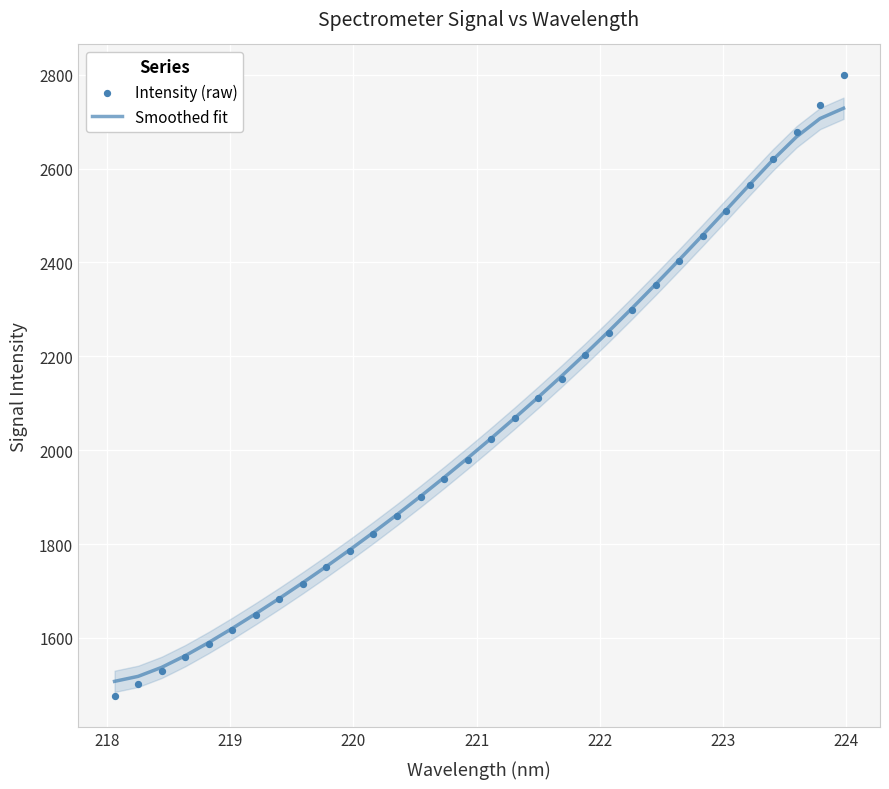

What are all the series names shown in the legend?

Smoothed fit, Intensity (raw)